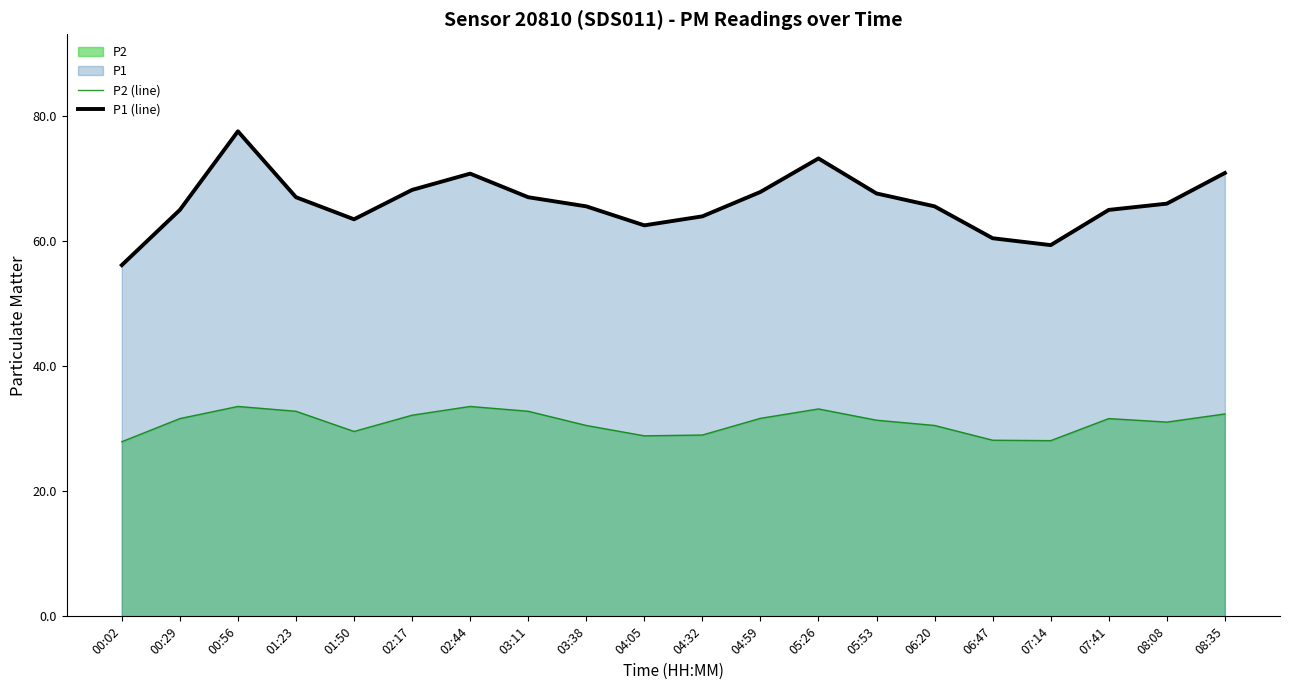

What is the label of the 17th point from the right?

01:23